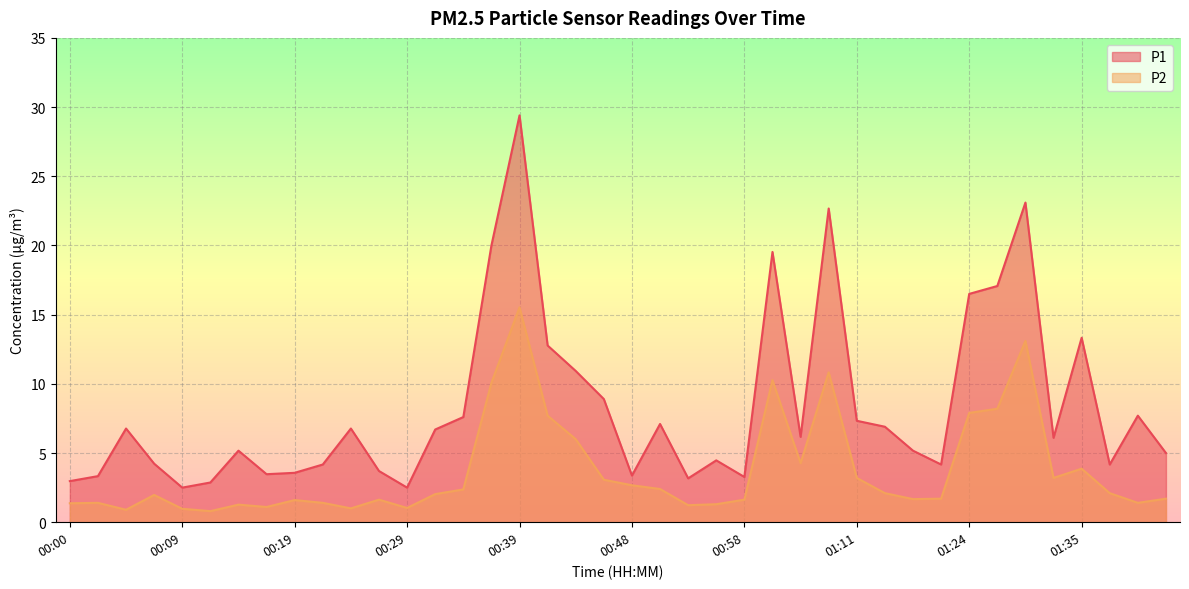

True or false: P2 and P1 cross at least once.

False